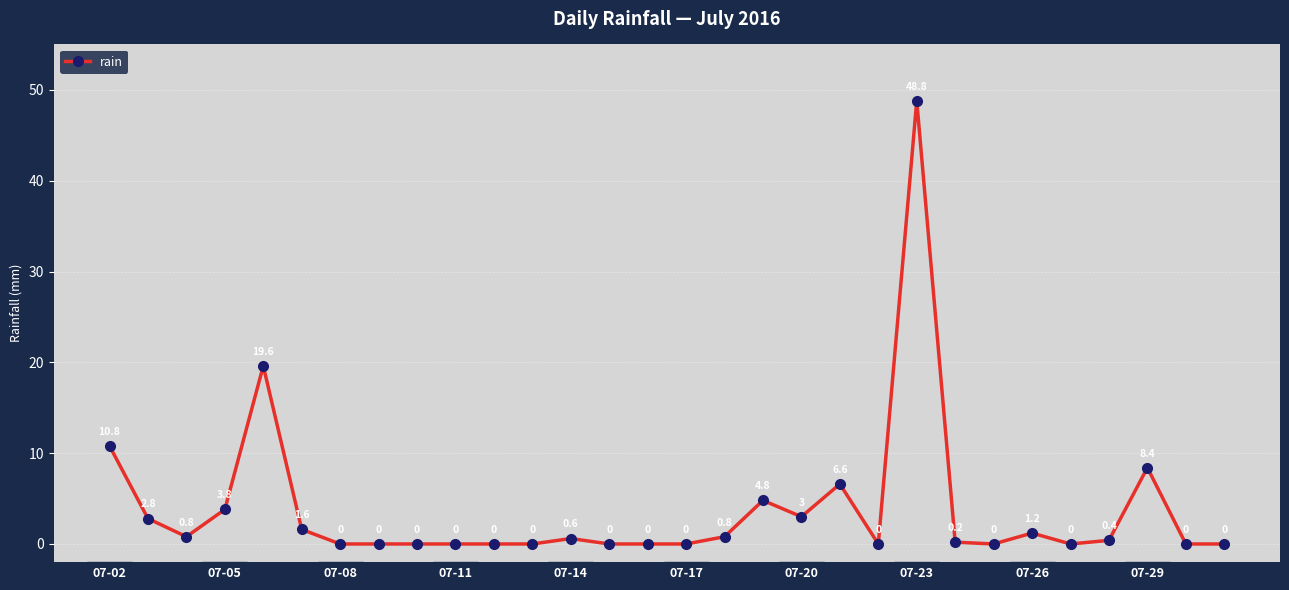

How many interior local peaks (higher than both neighbors) does the data have?

7